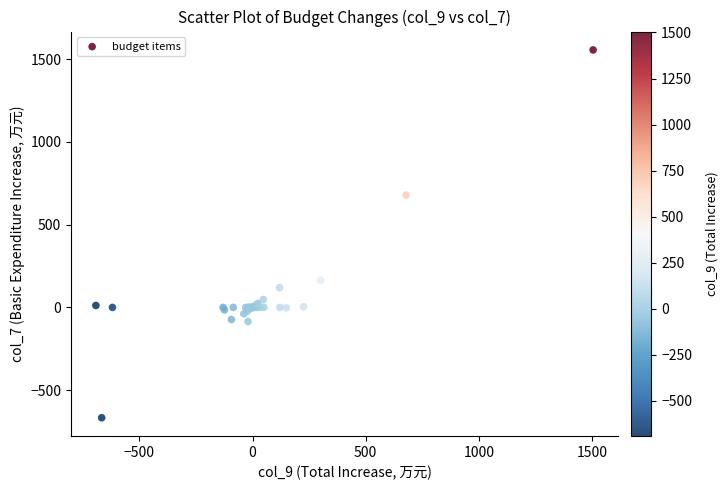

What Y value in the scatter plot is closest to 444?

678.5